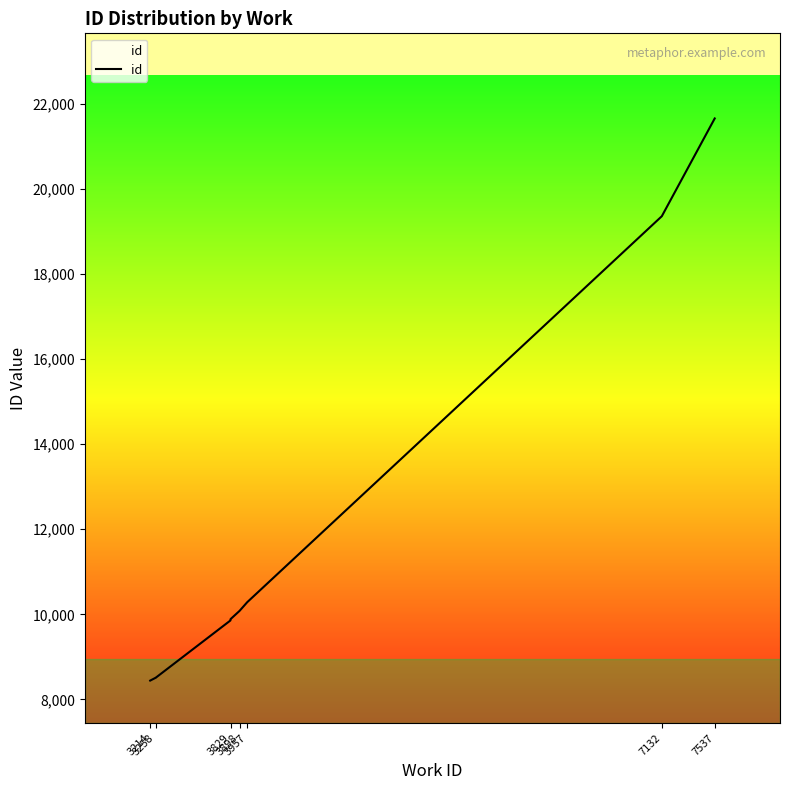

Is this an area chart (filled region under the line)?

No